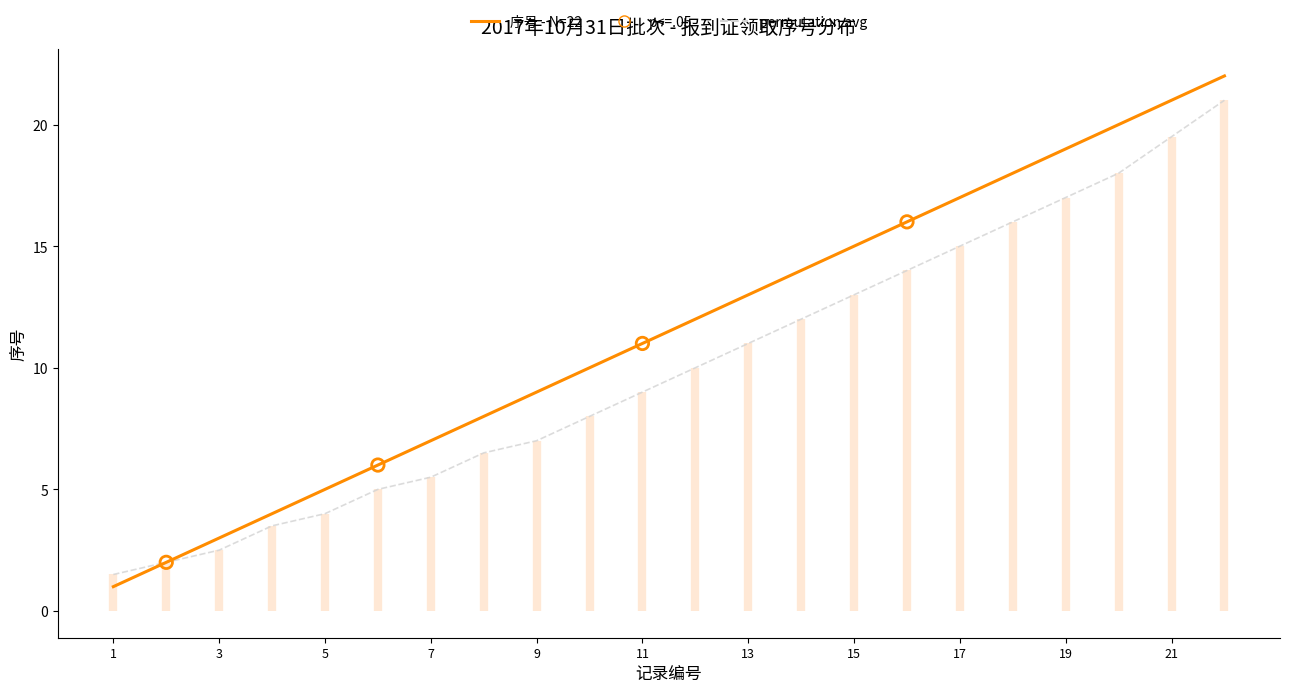

Which series contains the lowest Y value?

序号 - N=22